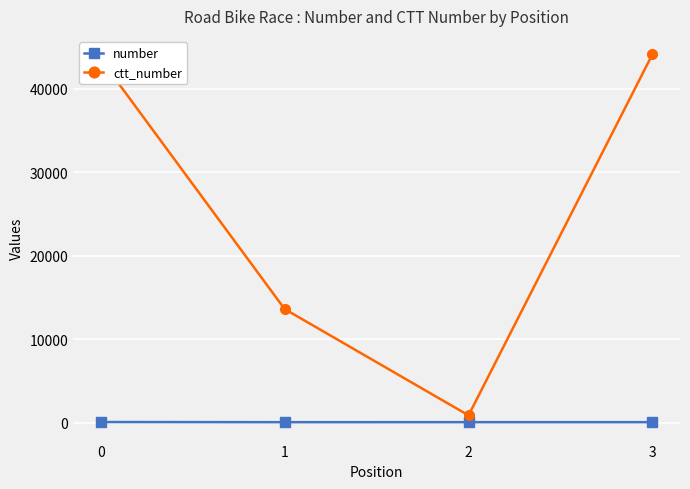

Read the number value at 3.

70